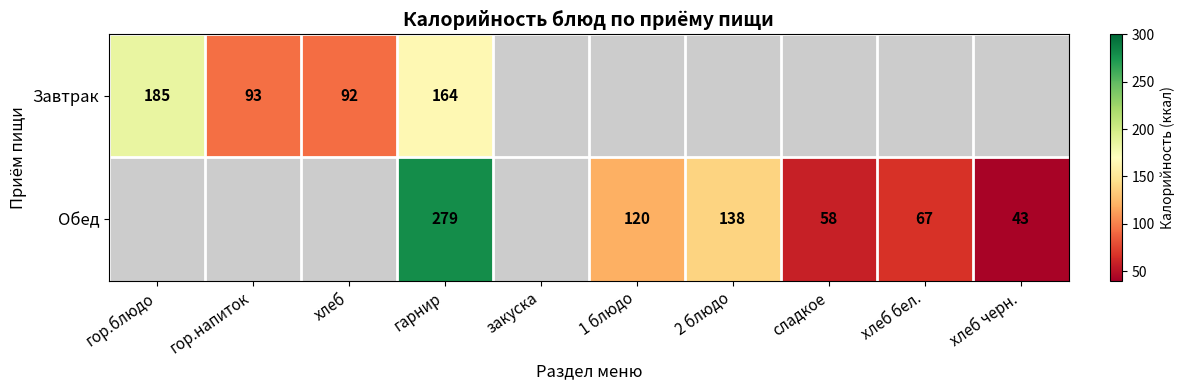

Which has a higher value, хлеб бел. or 1 блюдо?

1 блюдо